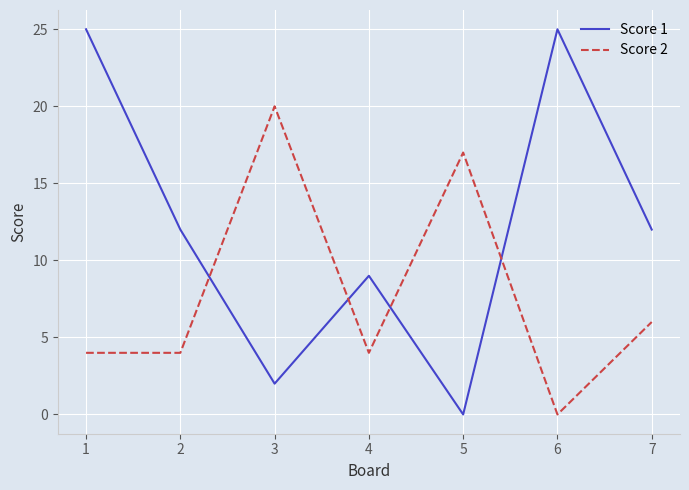

What is the difference between the second highest and second lowest values in the Score 1 series?

23